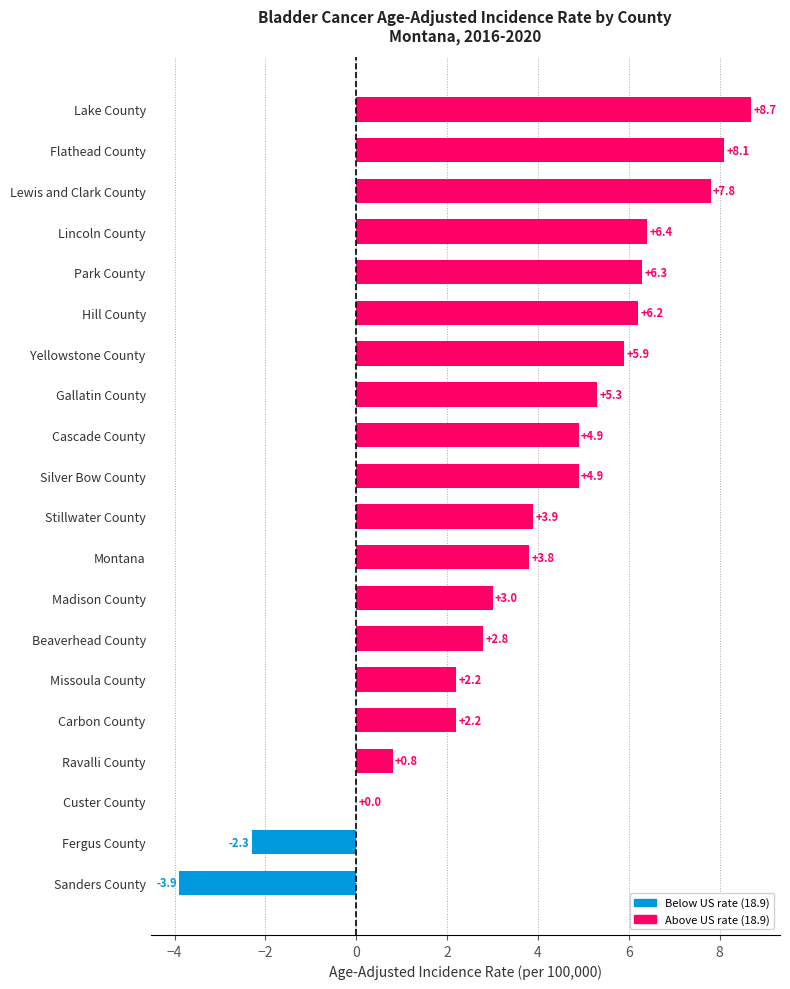

What is the sum of all values?

77.0